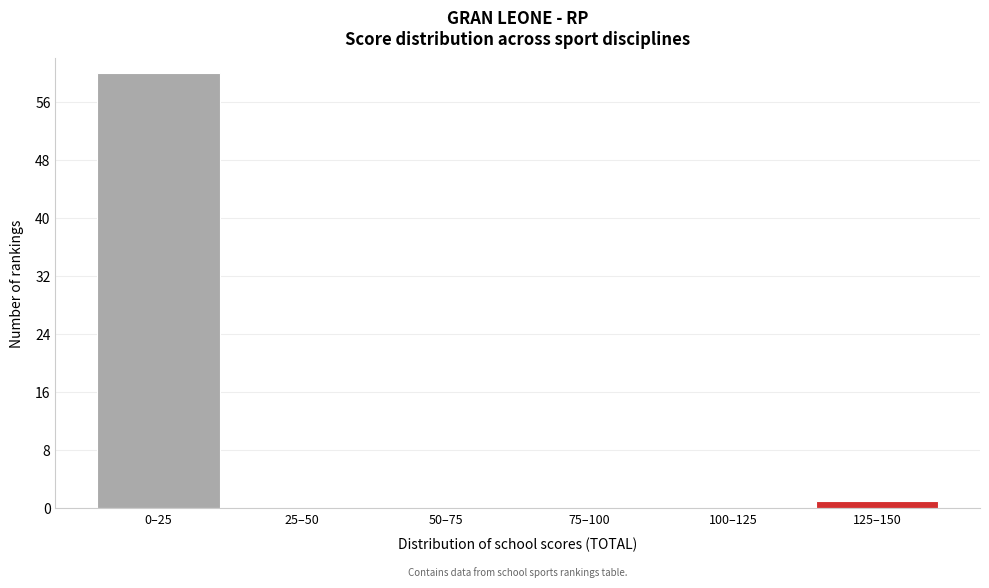

Reading left to right, transcribe all the data shown in this chart.

0–25=60	25–50=0	50–75=0	75–100=0	100–125=0	125–150=1